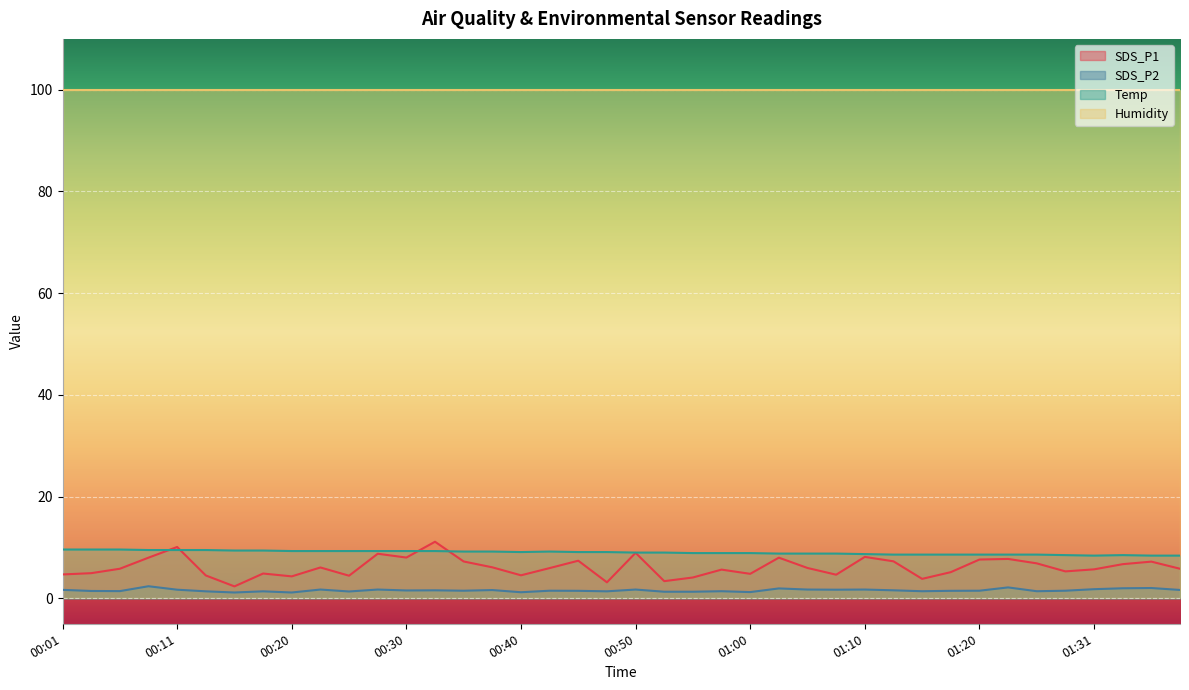

True or false: SDS_P2 has a value of 1.1 at 00:20.

True